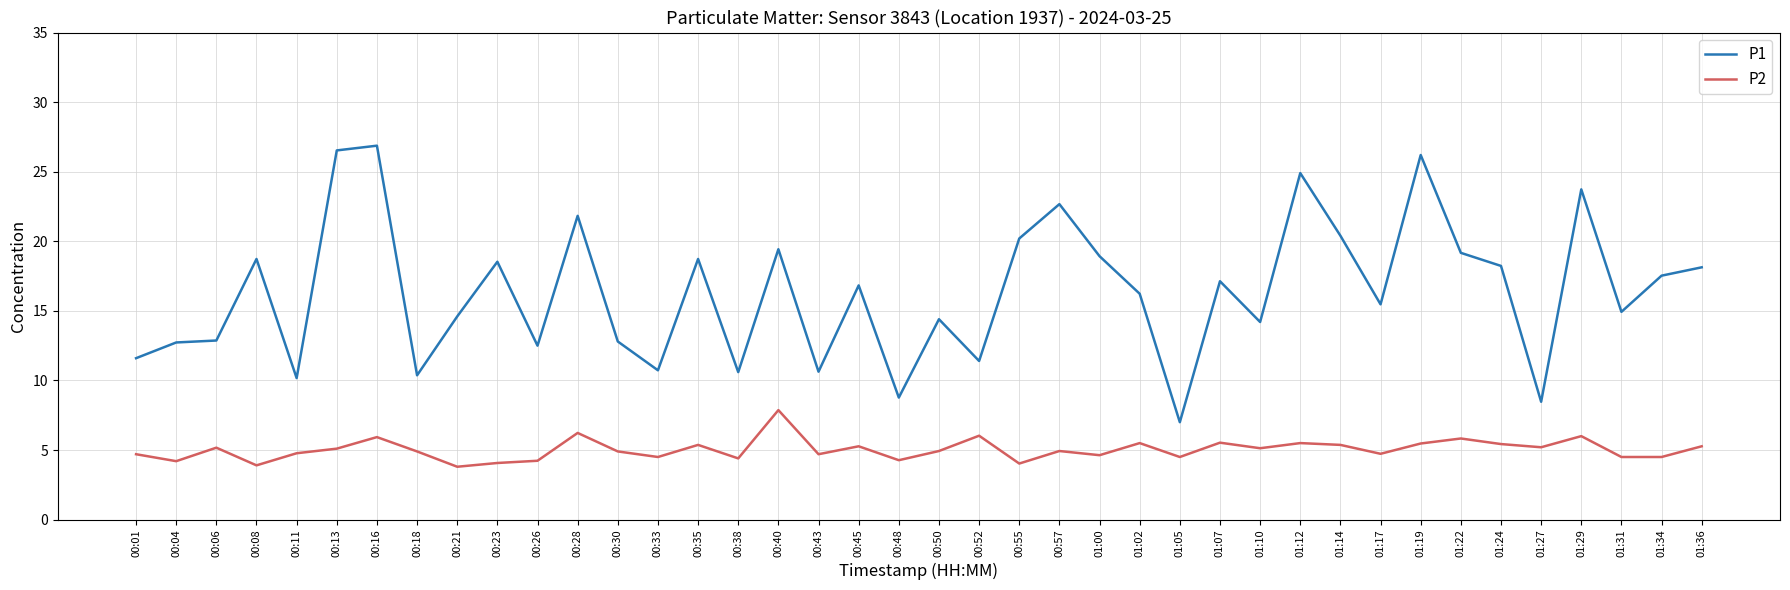

Where is P1 nearest to the value 16?

01:02